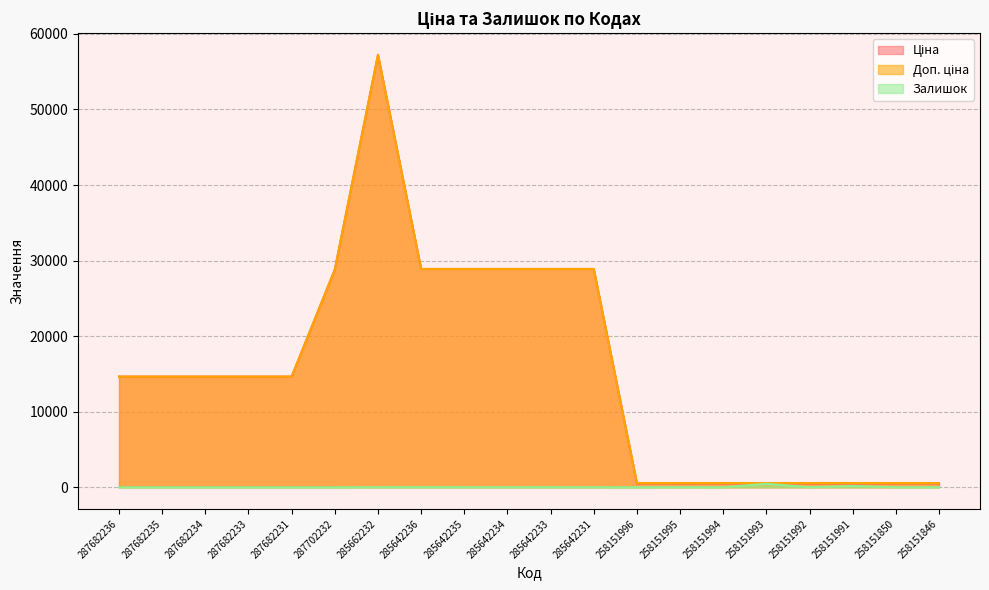

True or false: Залишок and Ціна cross at least once.

False